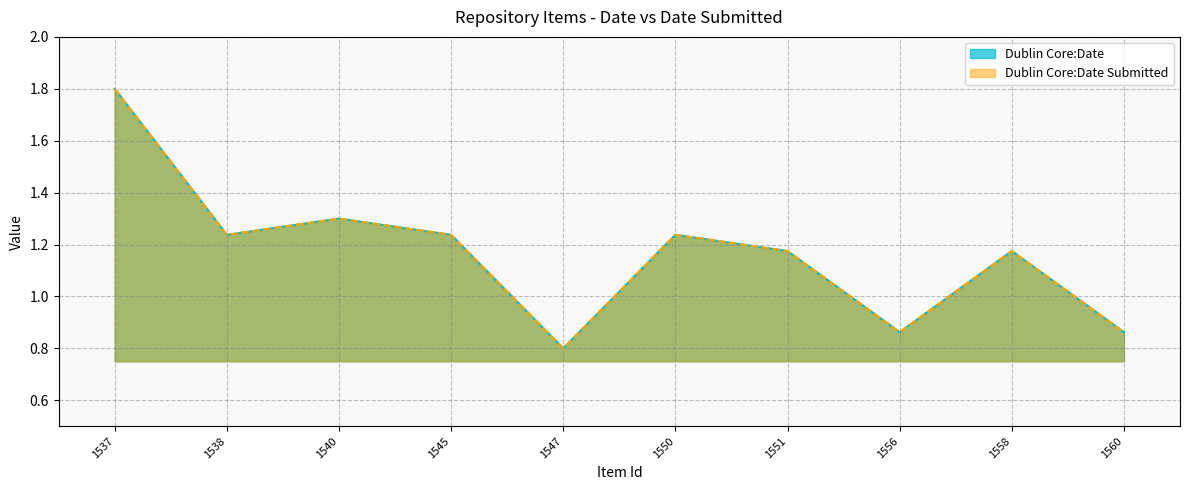

Which series has the widest spread of values?

Dublin Core:Date